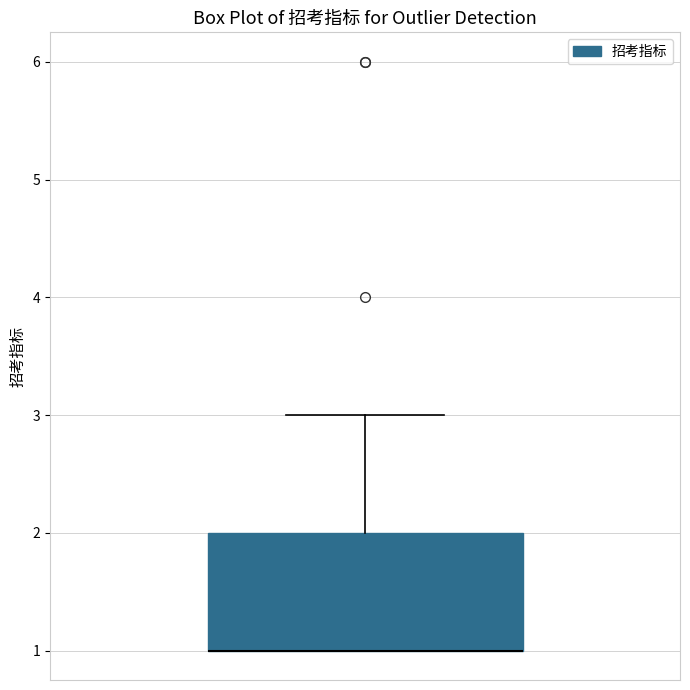

Read this box plot against the y-axis: the position of the median line, the range covered by the box, and the ends of both whiskers. The values are not printed on the chart, so give them approximately, as read against the axis.

median 1 (drawn on the box's lower edge), box 1 to 2, whiskers 1 to 3